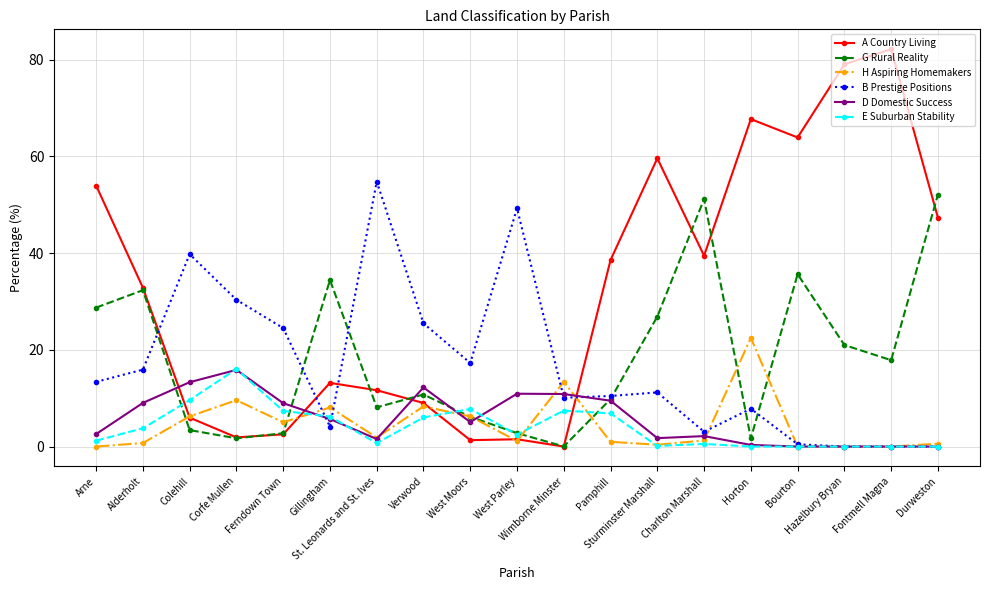

What is the difference between the second highest and second lowest values in the G Rural Reality series?

49.5